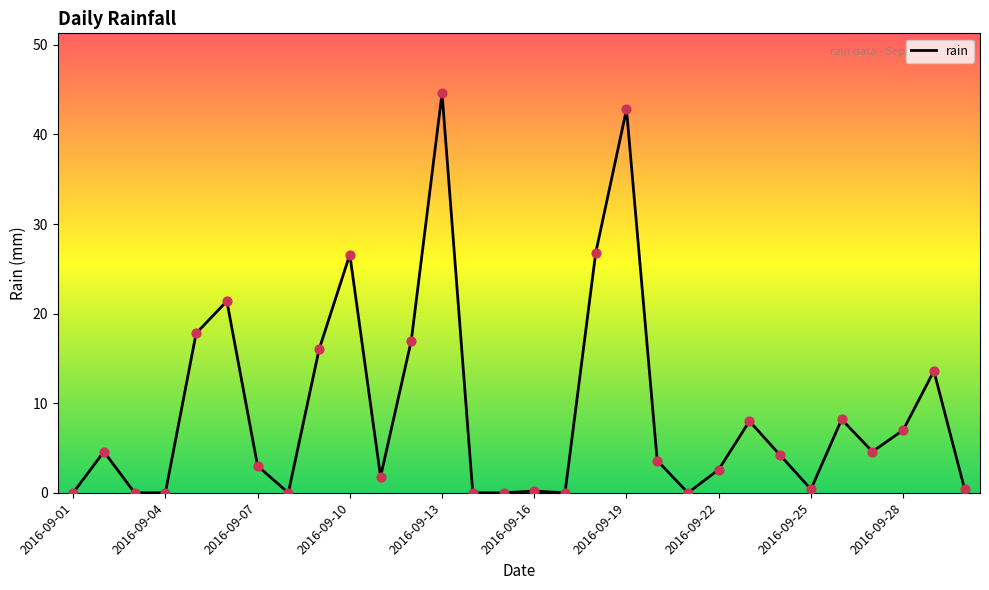

What is the greatest value displayed?

44.6